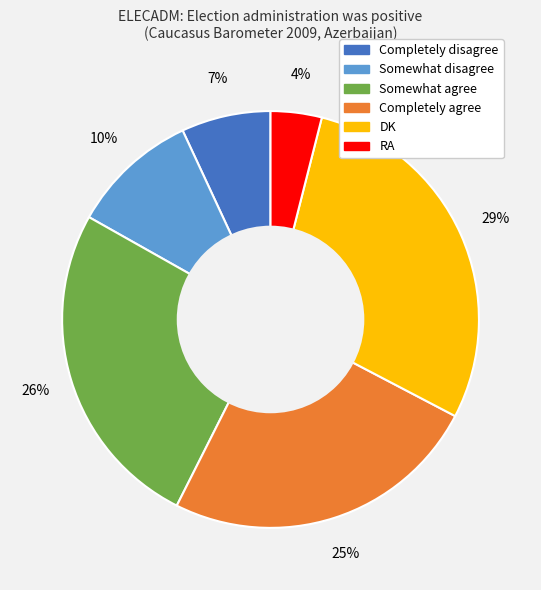

Is Completely agree the majority of the pie?

No